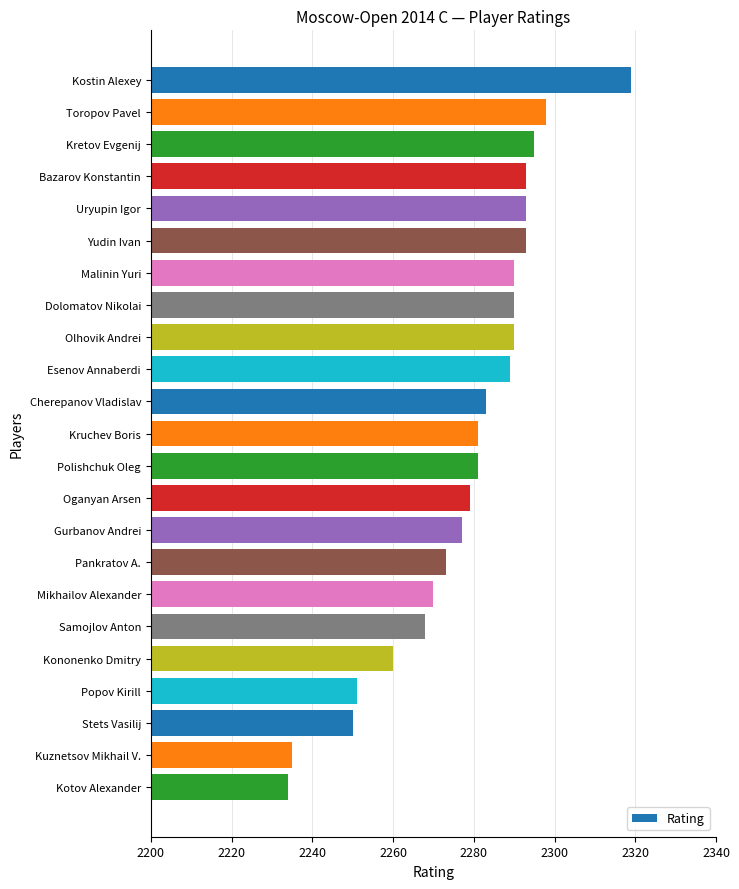

Are the bars horizontal?

Yes